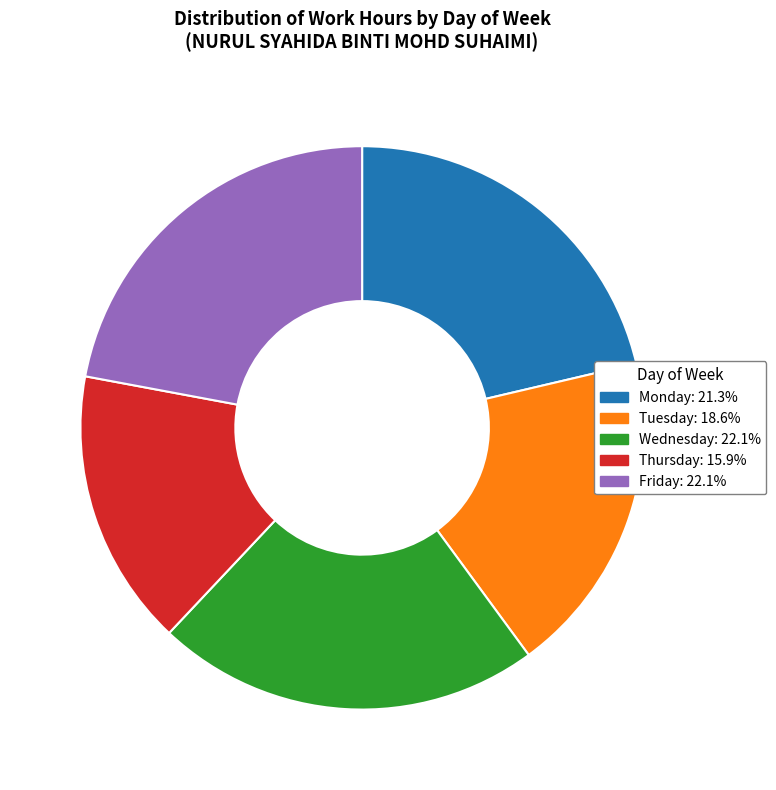

Is Monday: 21.3% the majority of the pie?

No